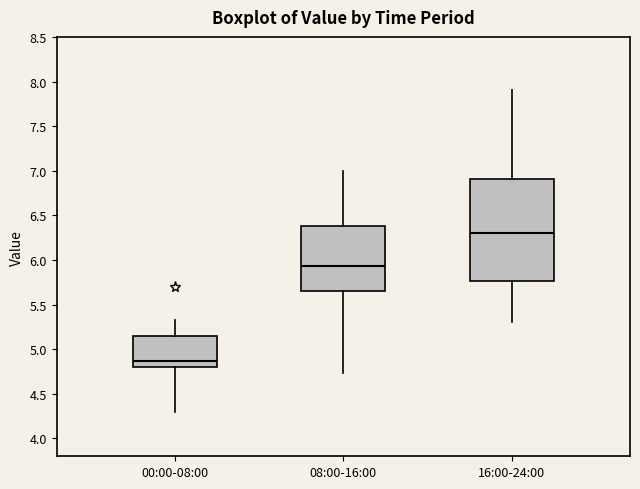

Where does the median line of the box for 08:00-16:00 sit on the y-axis? The values are not printed on the chart, so give them approximately, as read against the axis.

5.95